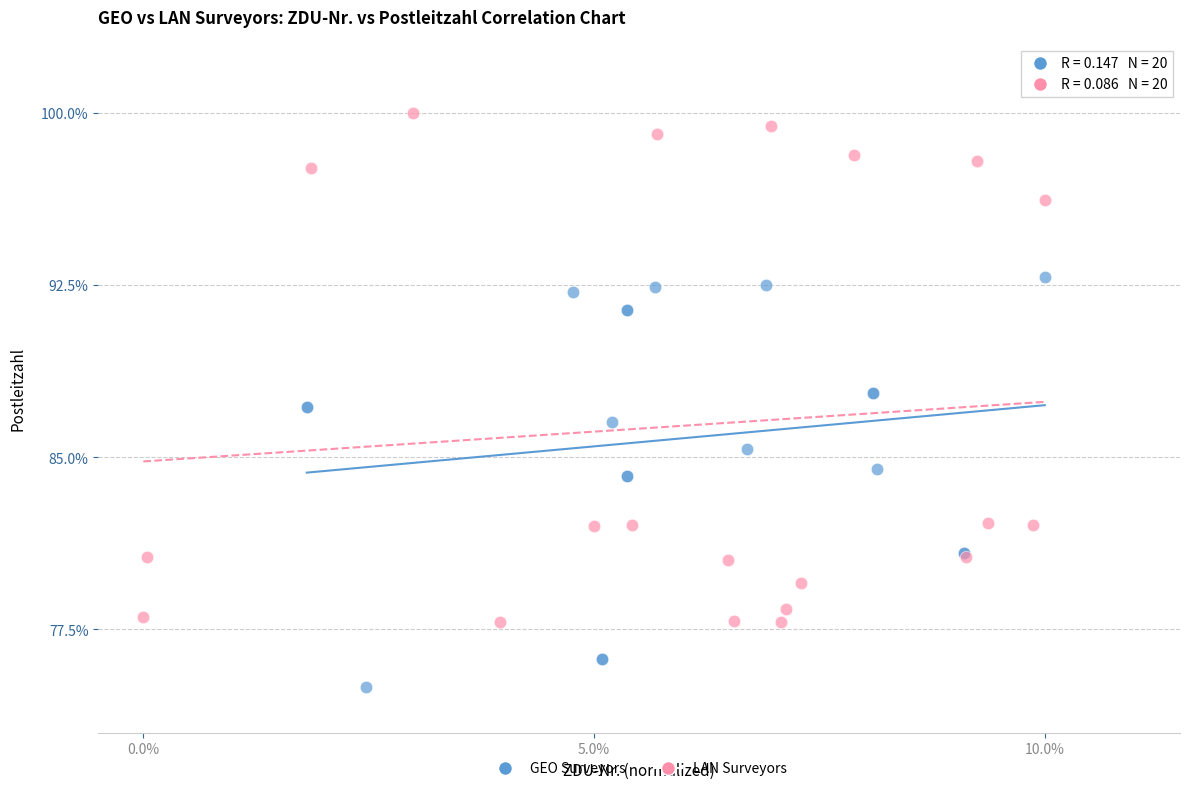

Which series reaches the maximum Y coordinate?

LAN Surveyors